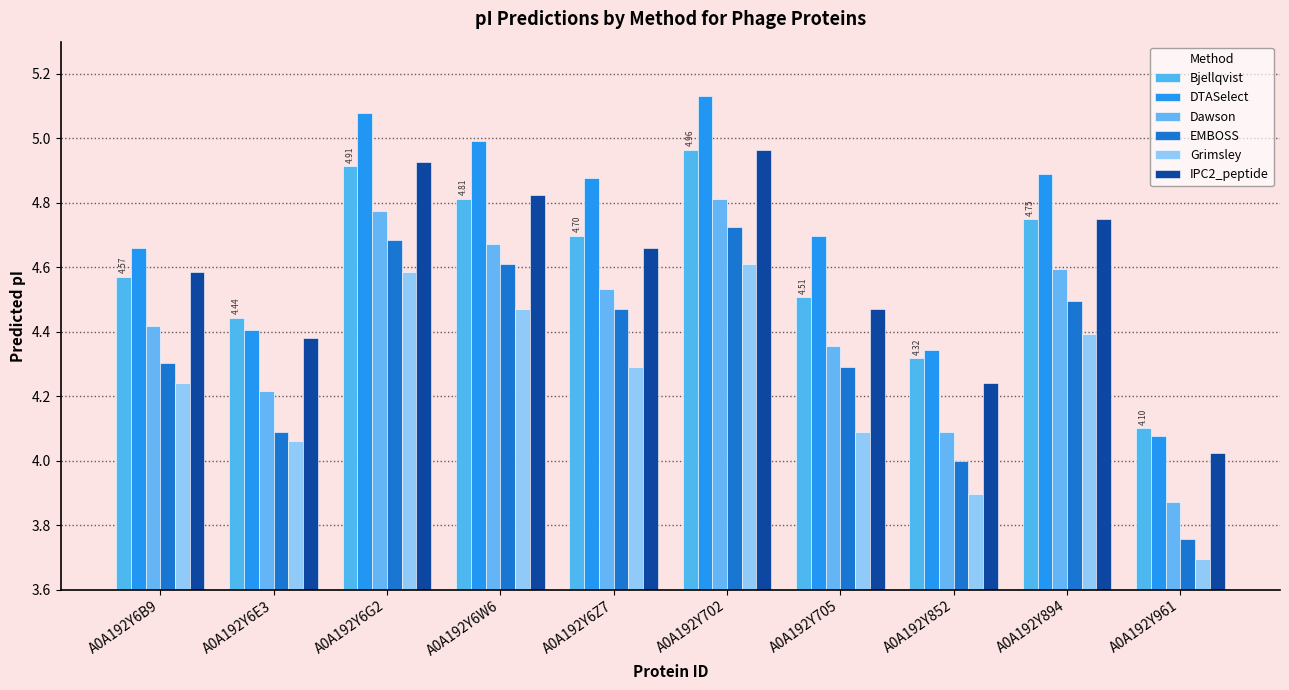

Reading right to left, extract all data points from this chart.

Bjellqvist: 4.1	4.7	4.3	4.5	5.0	4.7	4.8	4.9	4.4	4.6
DTASelect: 4.1	4.9	4.3	4.7	5.1	4.9	5.0	5.1	4.4	4.7
Dawson: 3.9	4.6	4.1	4.4	4.8	4.5	4.7	4.8	4.2	4.4
EMBOSS: 3.8	4.5	4.0	4.3	4.7	4.5	4.6	4.7	4.1	4.3
Grimsley: 3.7	4.4	3.9	4.1	4.6	4.3	4.5	4.6	4.1	4.2
IPC2_peptide: 4.0	4.7	4.2	4.5	5.0	4.7	4.8	4.9	4.4	4.6